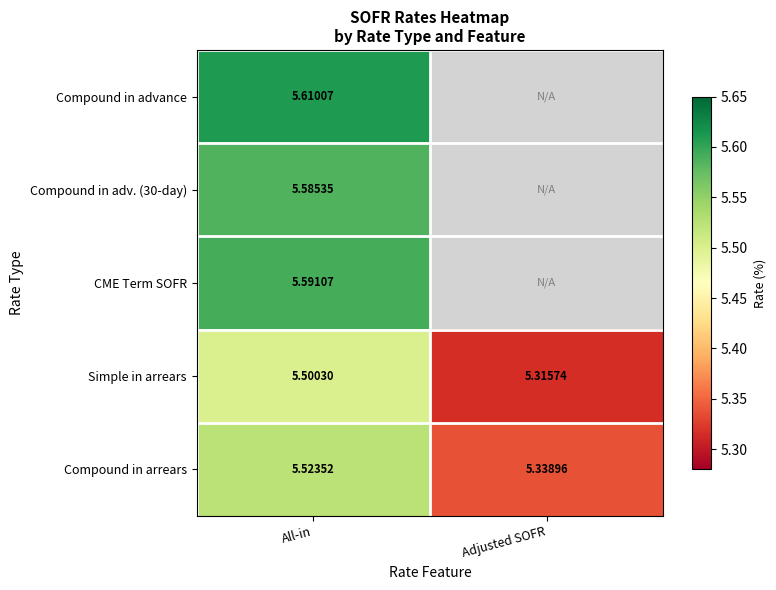

The CME Term SOFR series shows 5.6 at All-in. True or false?

True